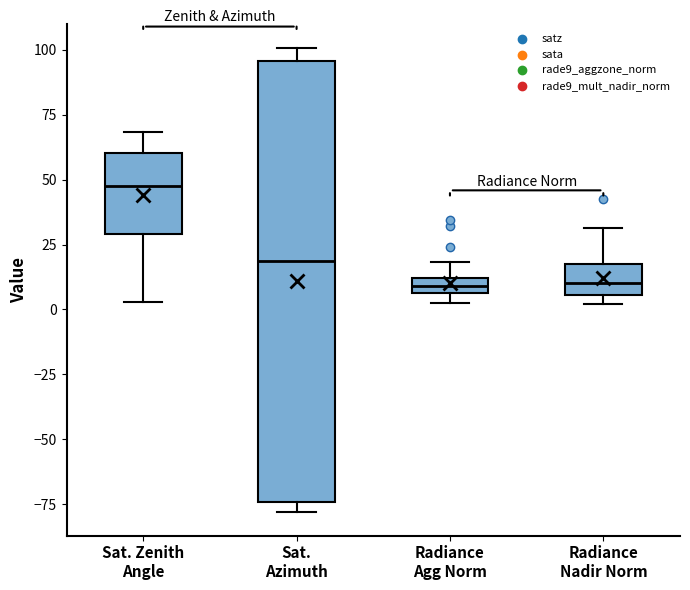

Which box has the highest median line?

Sat. Zenith Angle